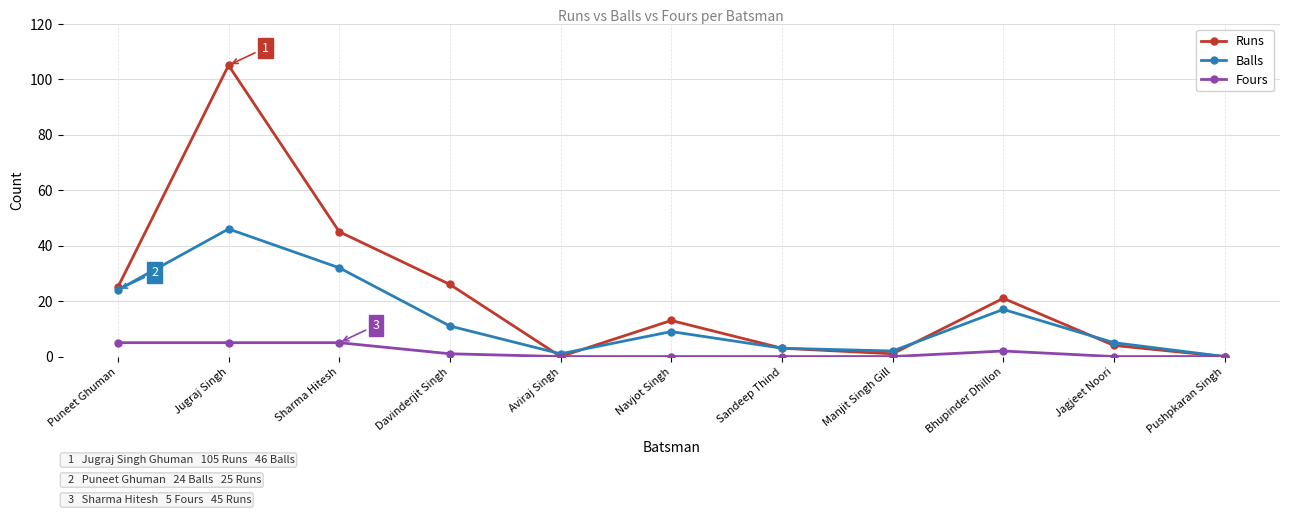

Which series has the largest range (max minus min)?

Runs